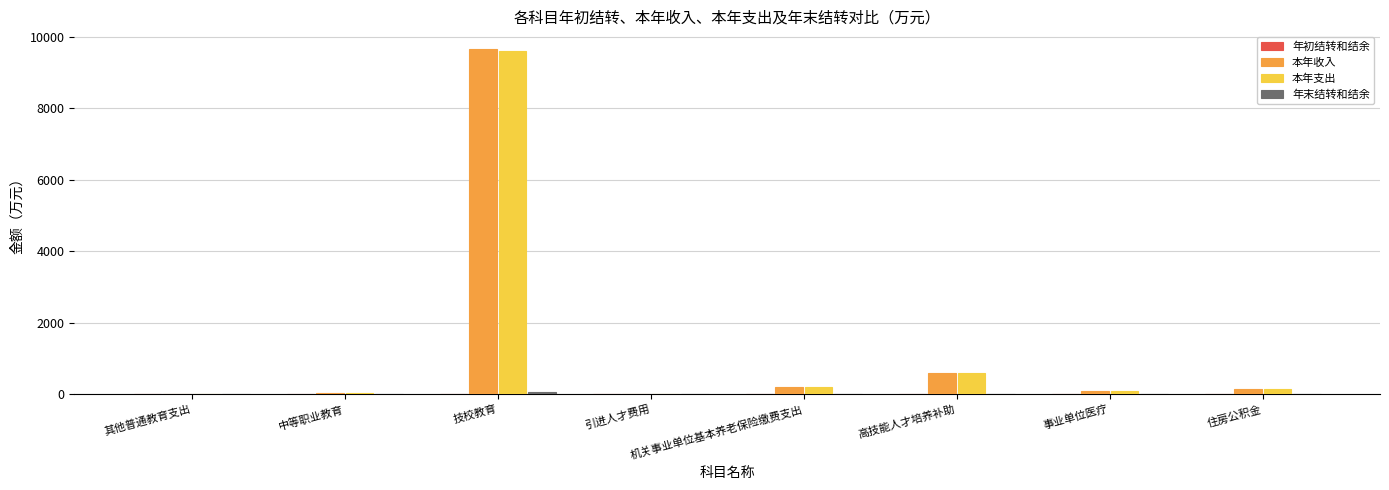

What is the maximum value shown in the chart?

9664.8